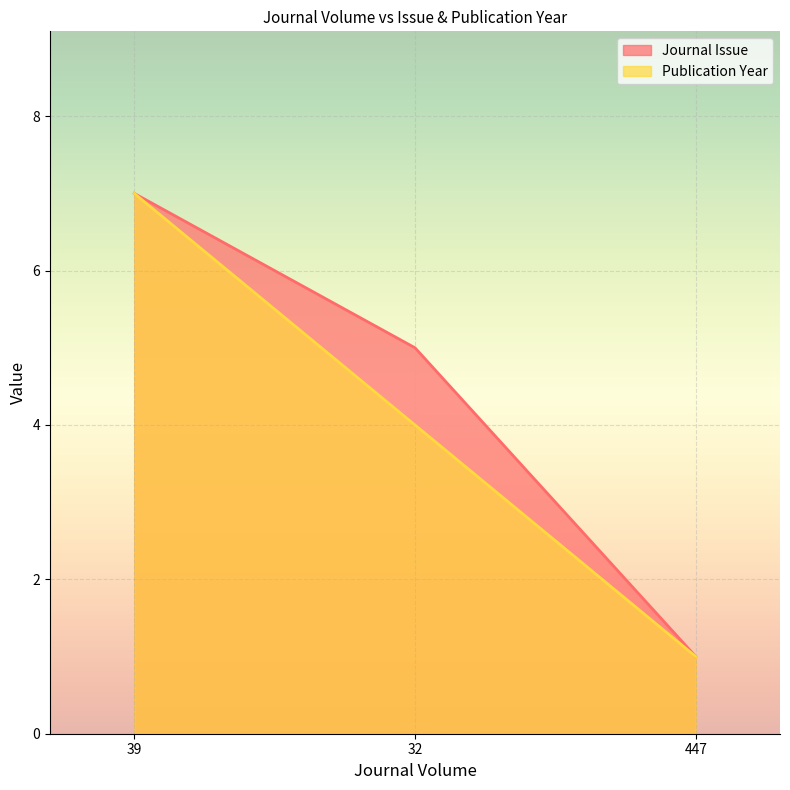

What are all the series names shown in the legend?

Journal Issue, Publication Year